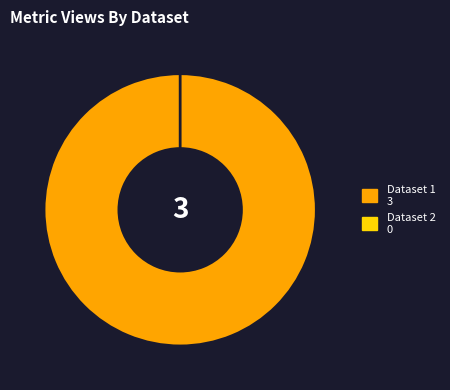

What is the largest slice in the pie chart?

5cae2f56454ae33f65ecbcd9